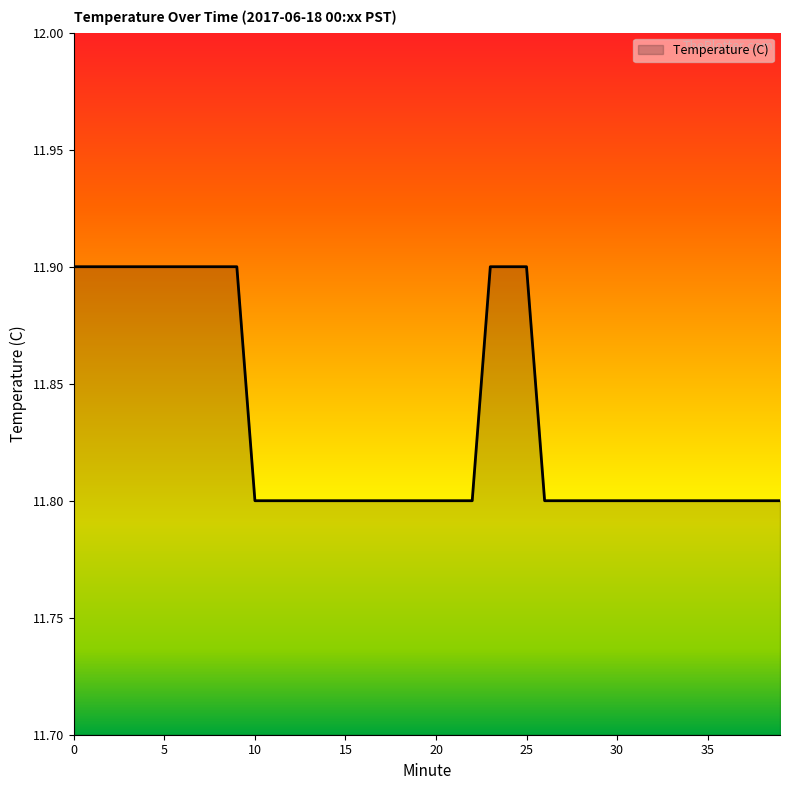

What is the minimum value shown in the chart?

11.8